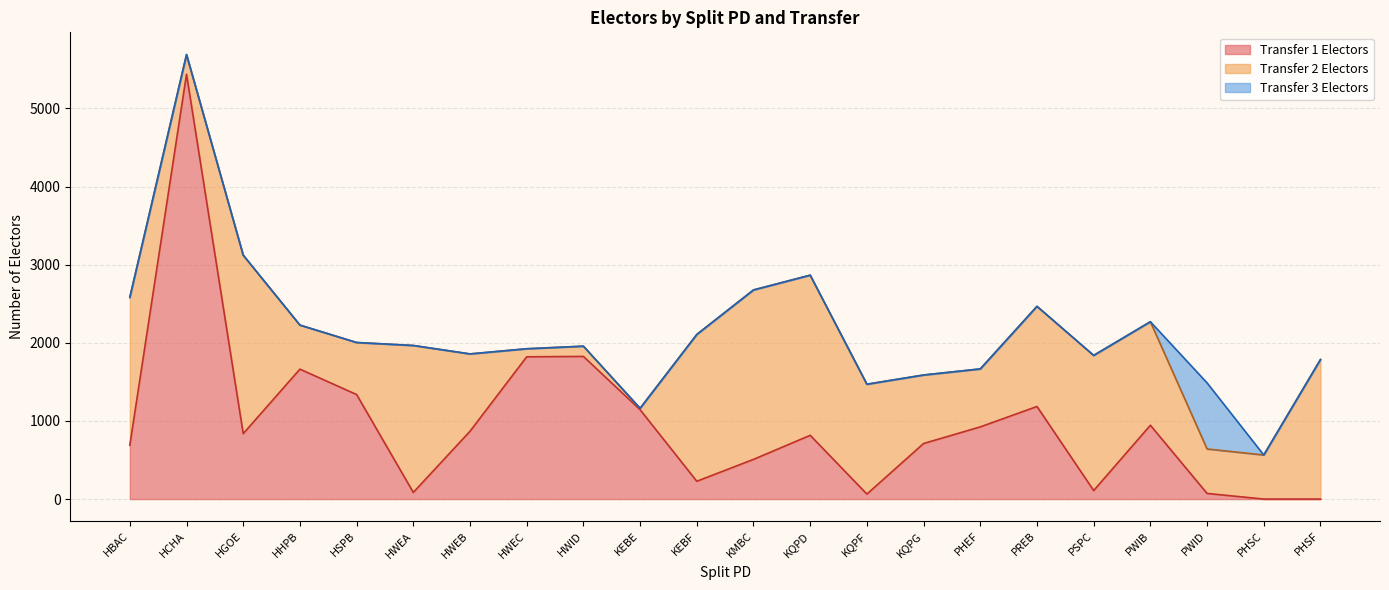

What is the label of the 21st point from the right?

HCHA